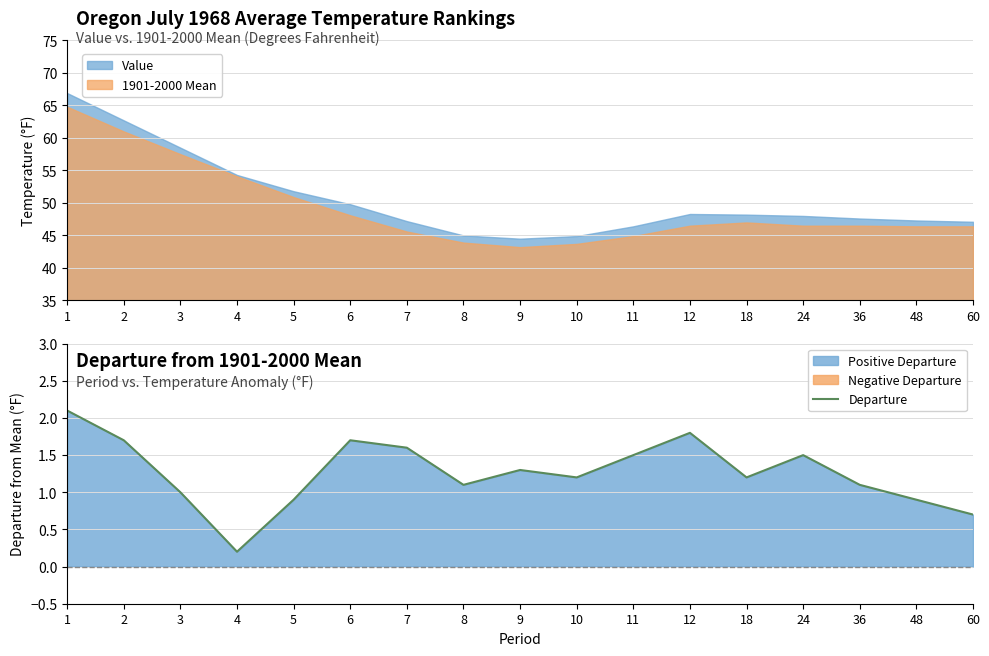

Rank the categories by value from lowest to highest.

4, 60, 5, 48, 3, 8, 36, 10, 18, 9, 11, 24, 7, 2, 6, 12, 1